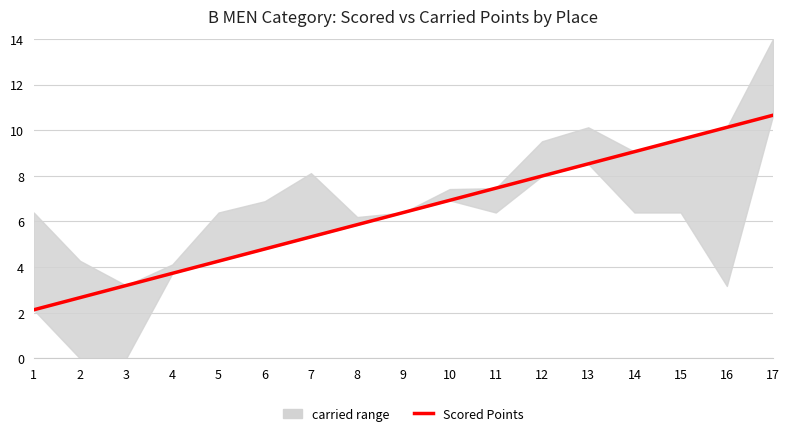

Which label corresponds to the largest value in the chart?

17